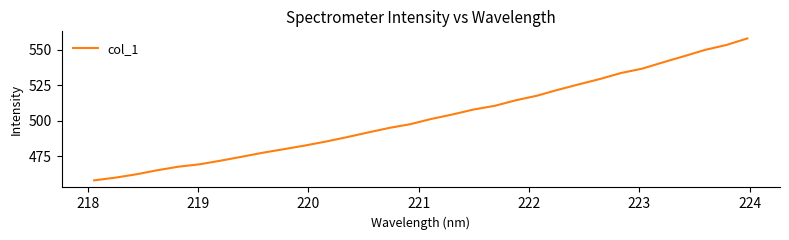

How many values are below 501?

16